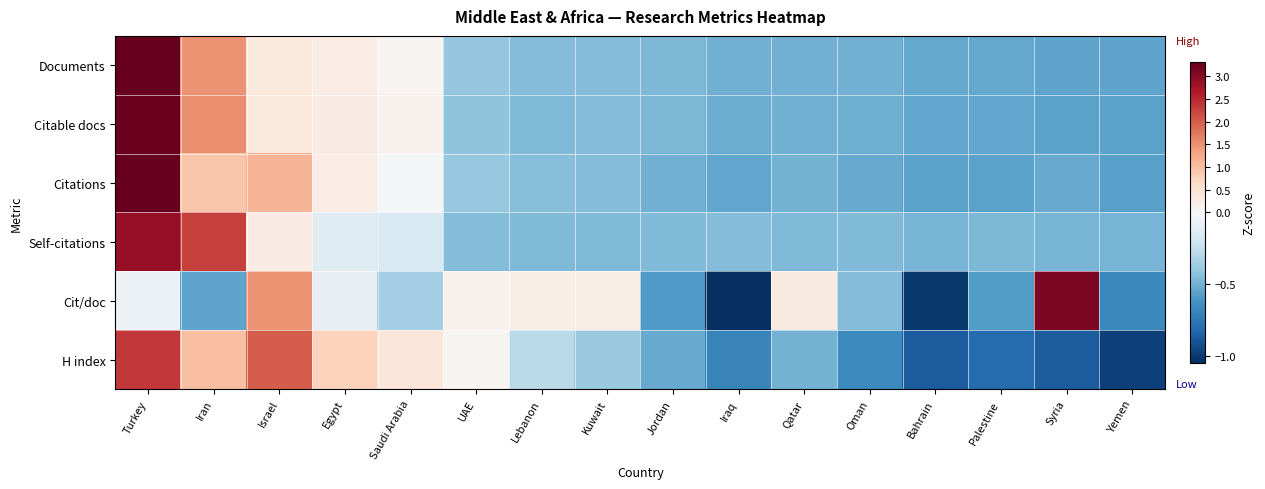

At how many categories does at least one series exceed 2?

3